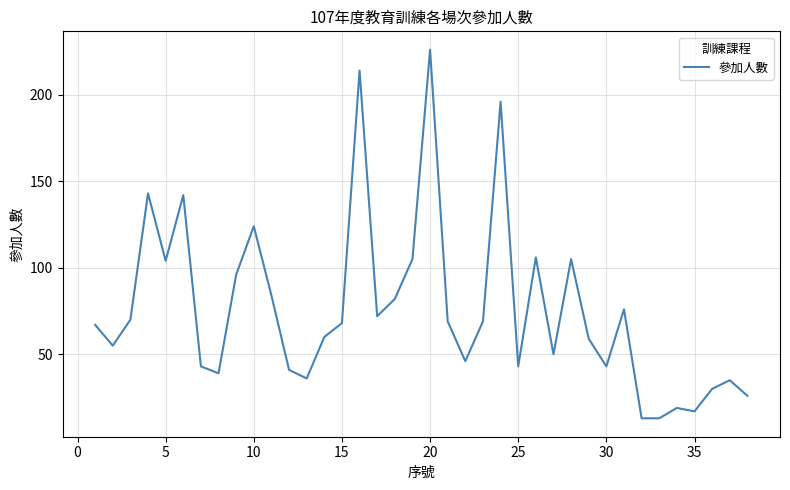

What is the minimum value shown in the chart?

13